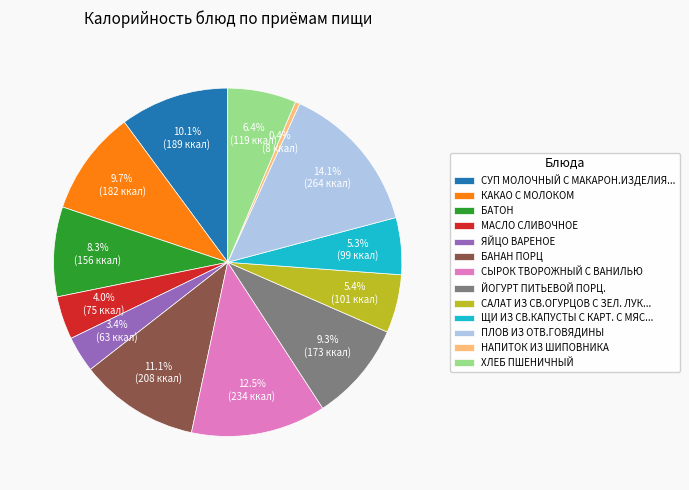

Is ЯЙЦО ВАРЕНОЕ the majority of the pie?

No